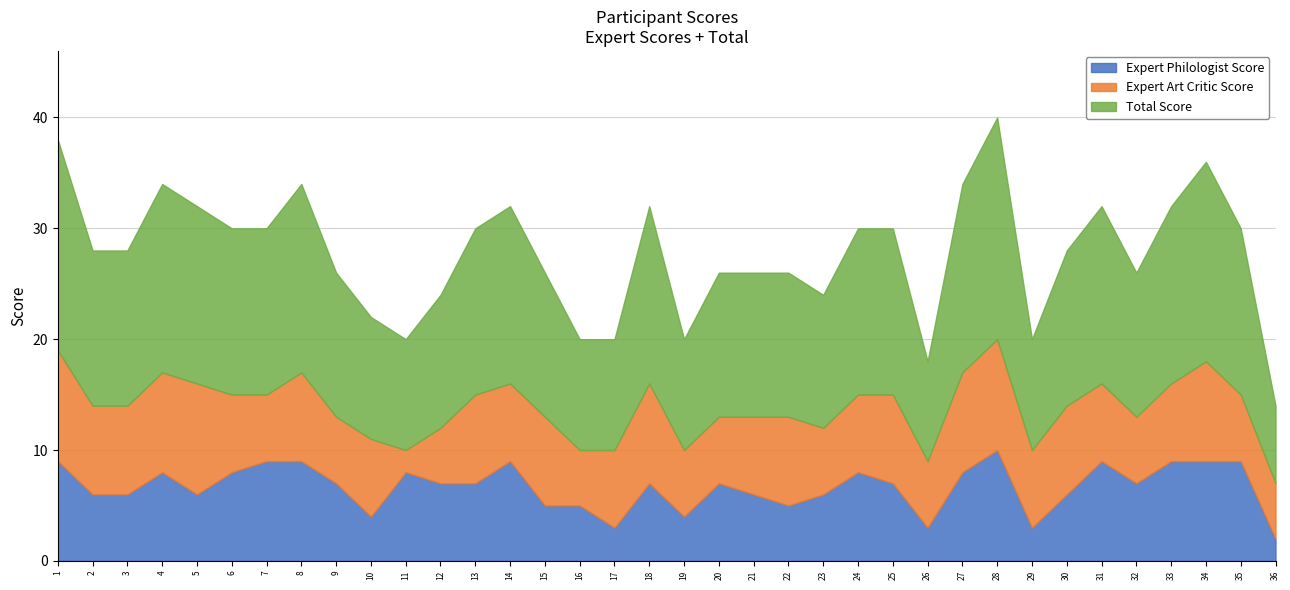

Which series has the largest total across all categories?

Total Score